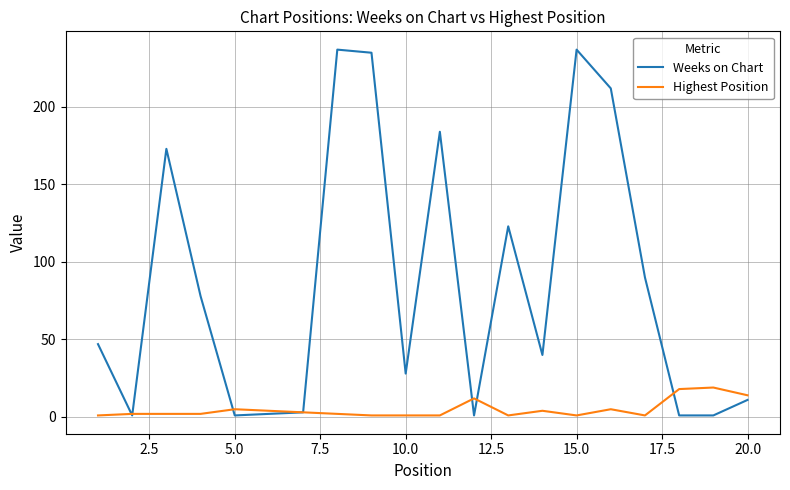

Rank the series by their average value, from lowest to highest.

Highest Position, Weeks on Chart